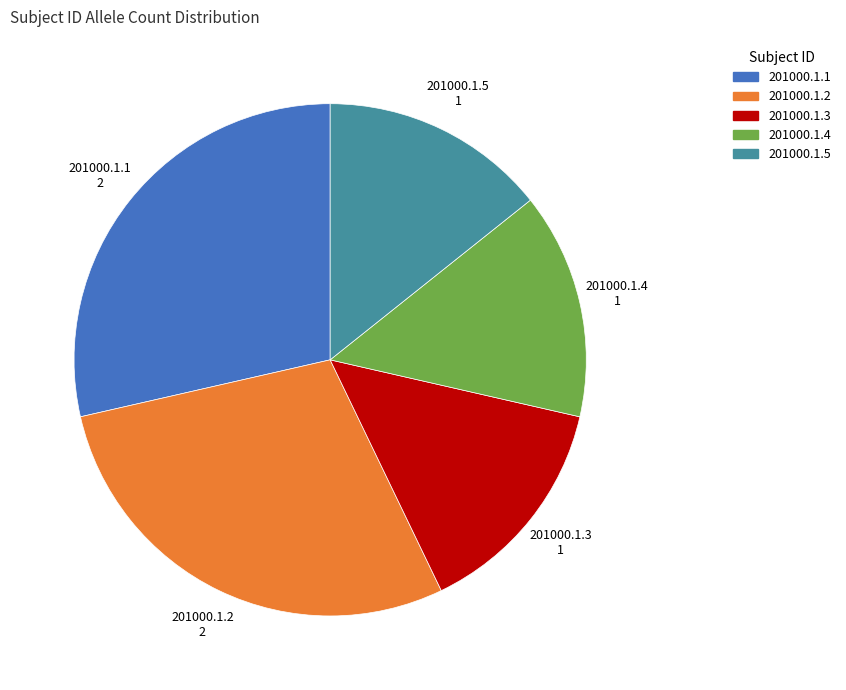

Combined, do 201000.1.3 and 201000.1.2 account for over 50%?

No